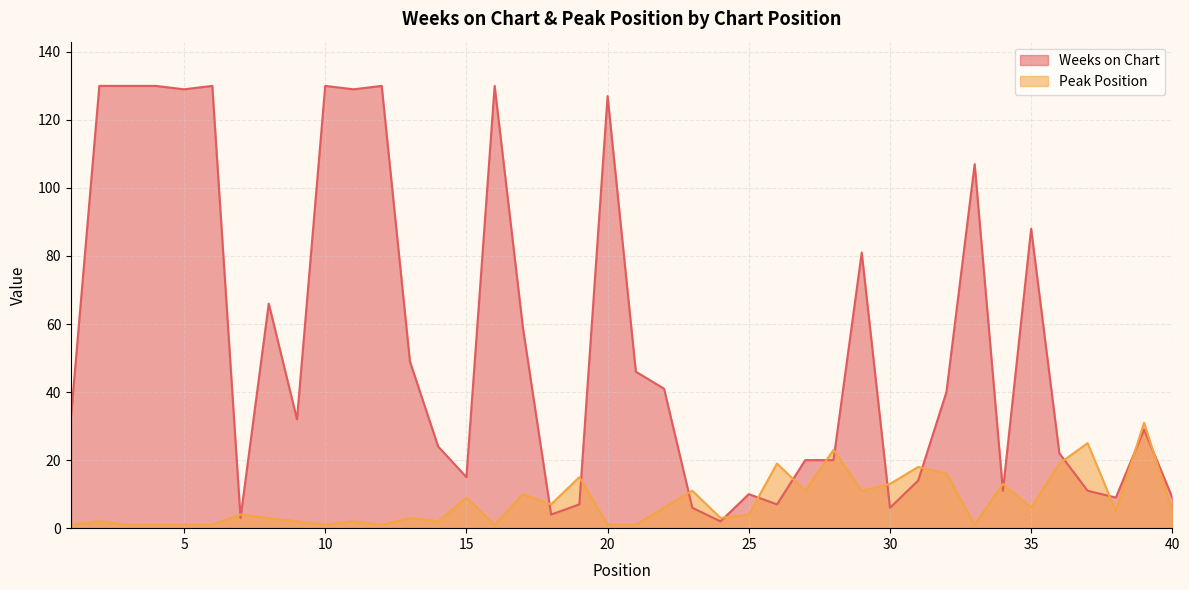

Does the chart display data point markers on the line(s)?

No